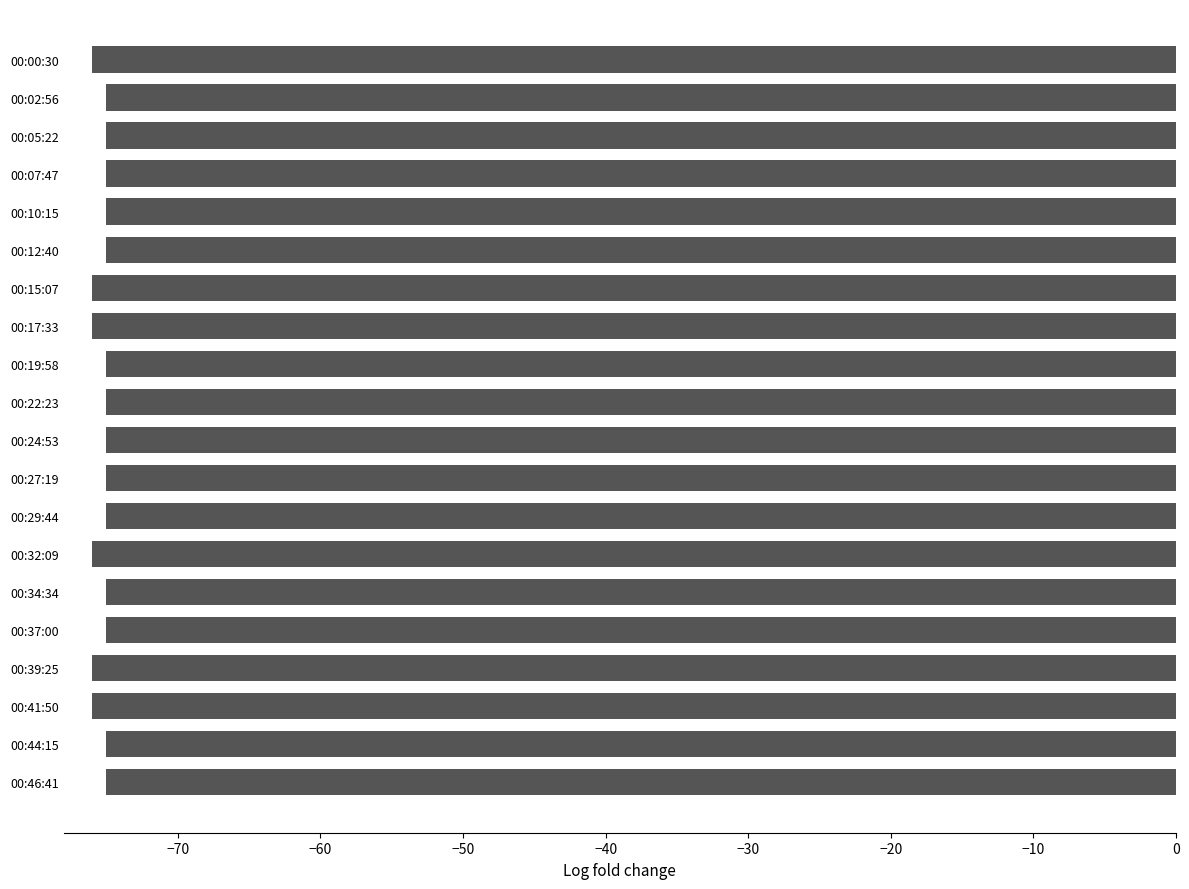

What is the average value?

-75